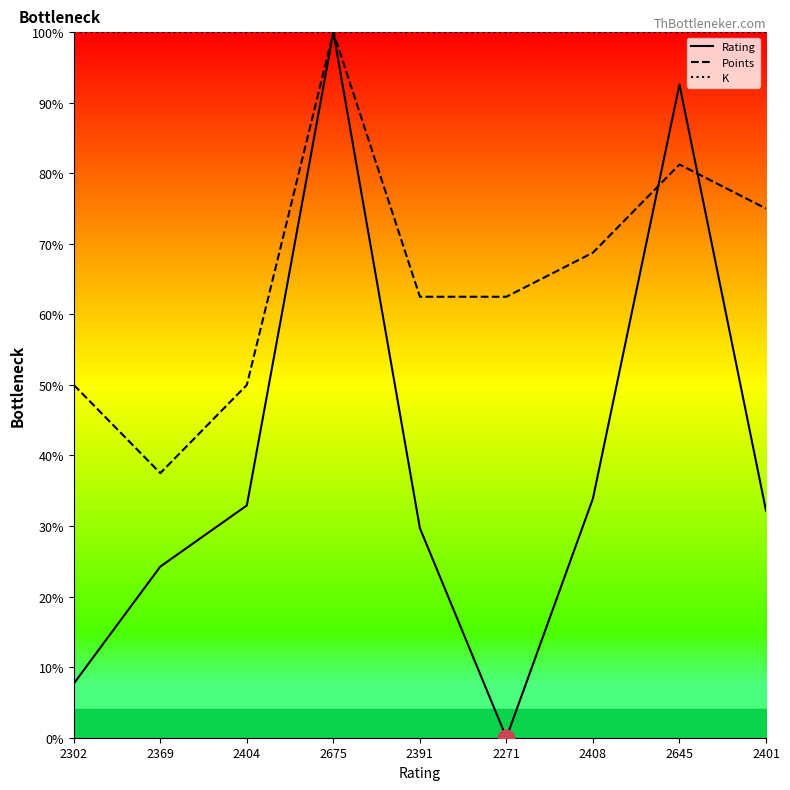

Reading right to left, extract all data points from this chart.

Rating: 32.2	92.6	33.9	0.0	29.7	100.0	32.9	24.3	7.7
Points: 75.0	81.2	68.8	62.5	62.5	100.0	50.0	37.5	50.0
K: 100.0	100.0	100.0	100.0	100.0	100.0	100.0	100.0	100.0